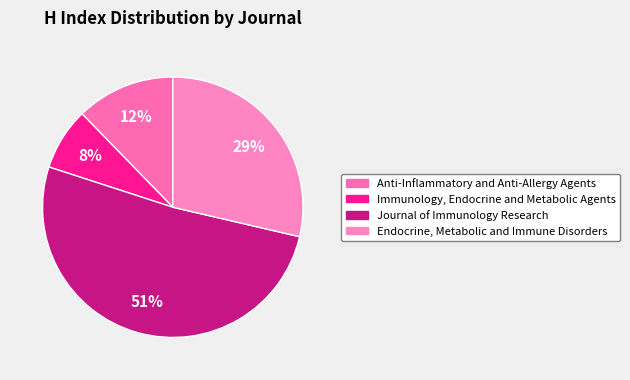

Which category has the biggest portion of the pie?

Journal of Immunology Research